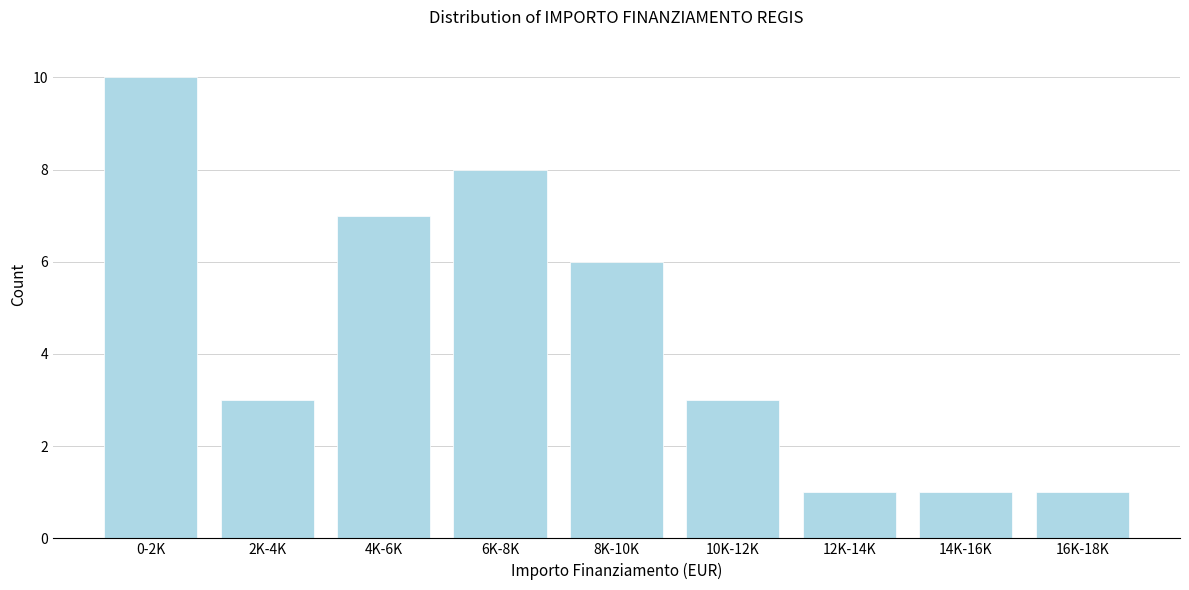

Reading left to right, what are all the values shown in this chart?

0-2K=10	2K-4K=3	4K-6K=7	6K-8K=8	8K-10K=6	10K-12K=3	12K-14K=1	14K-16K=1	16K-18K=1